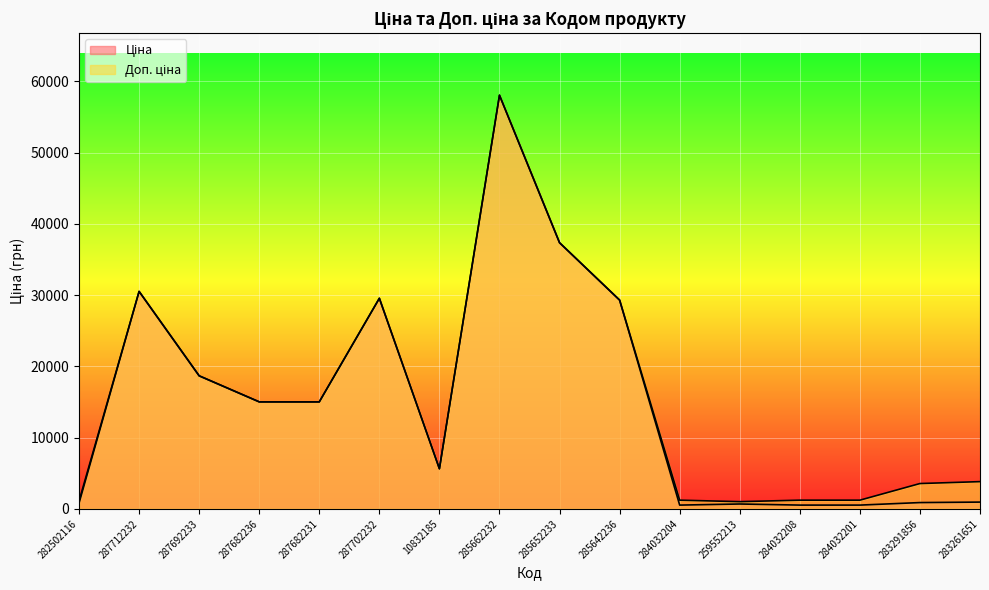

What is the spread (max minus min) of values at 283261651?

2871.3